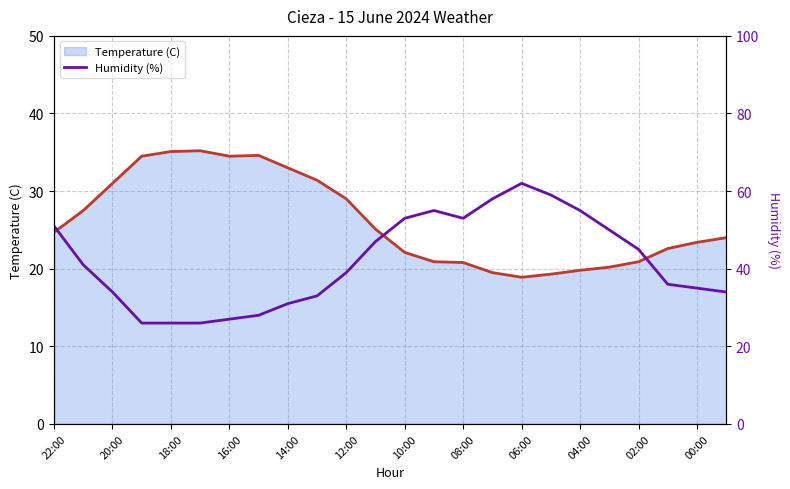

True or false: the data shows 50 at 19.

True